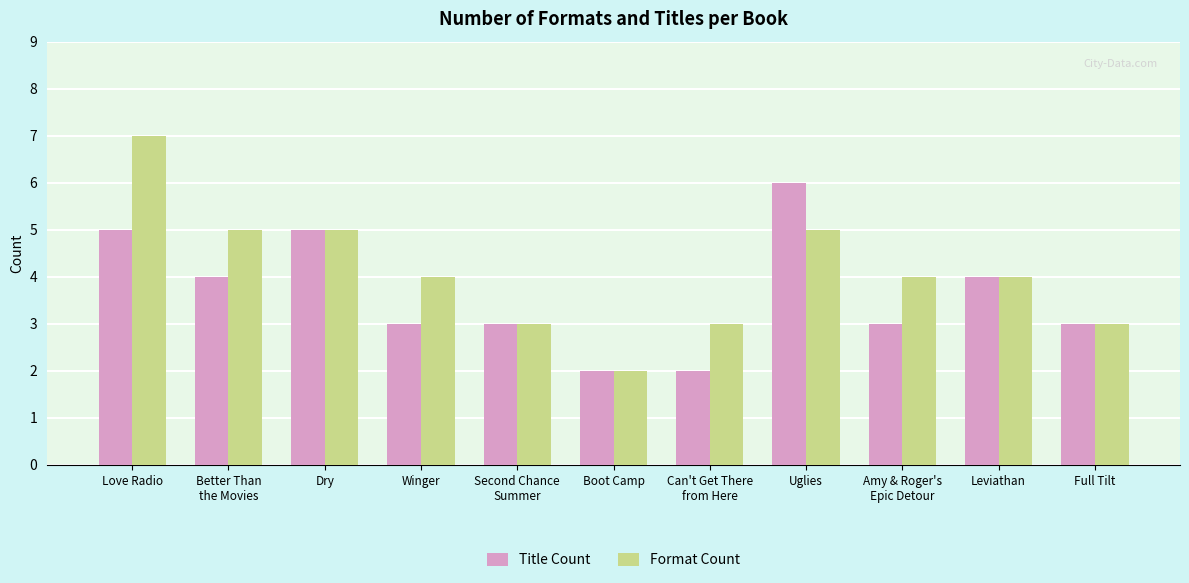

List the series in order of their overall mean, highest first.

Format Count, Title Count